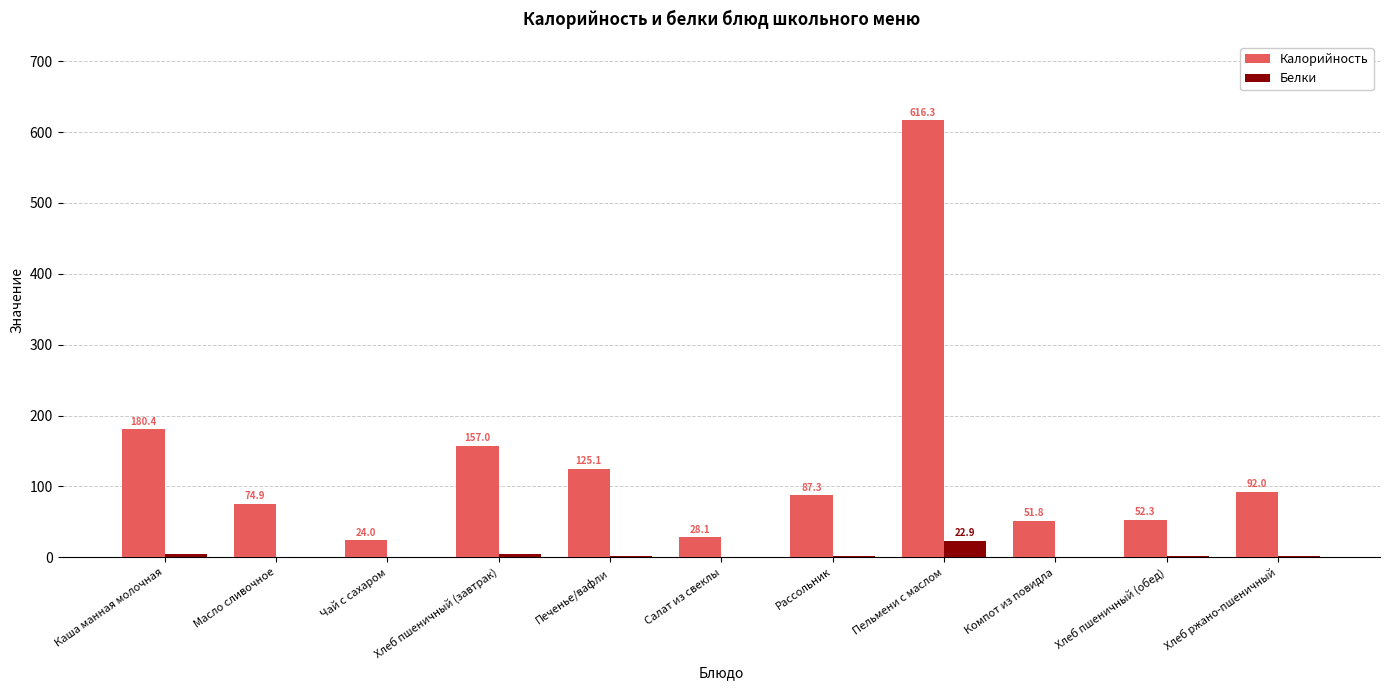

At which label is Калорийность closest to 320?

Каша манная молочная